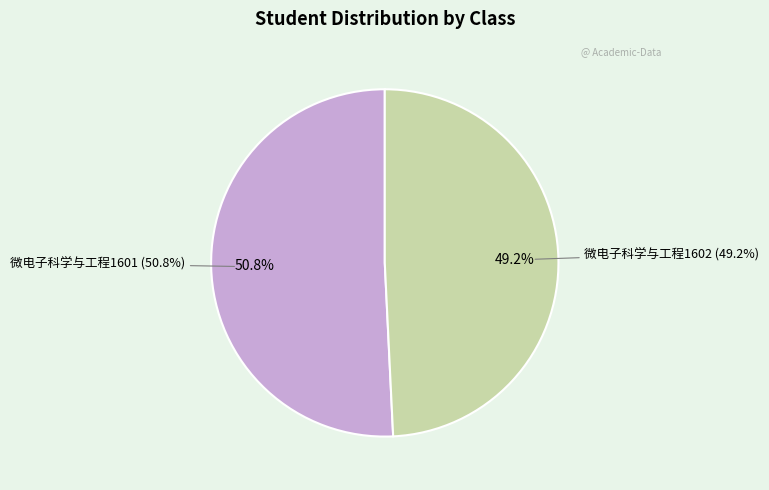

What is the total percentage of 微电子科学与工程1602 and 微电子科学与工程1601?

100.0%